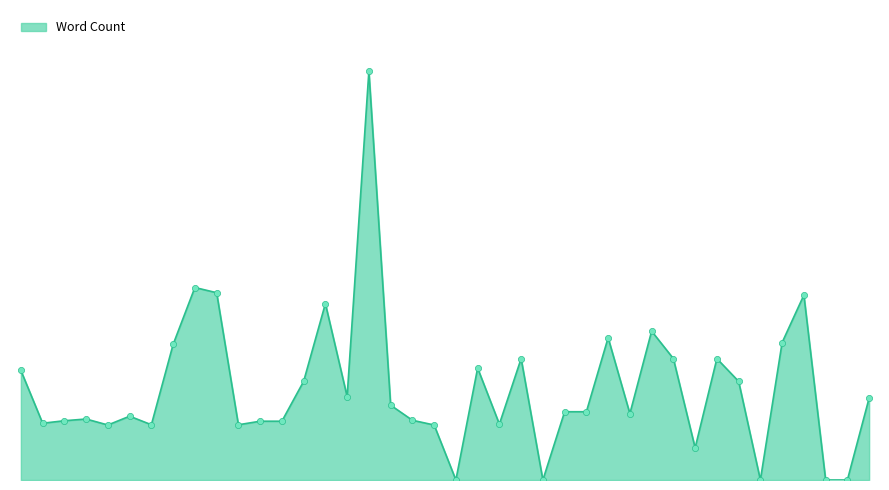

Does the chart have visible grid lines?

No